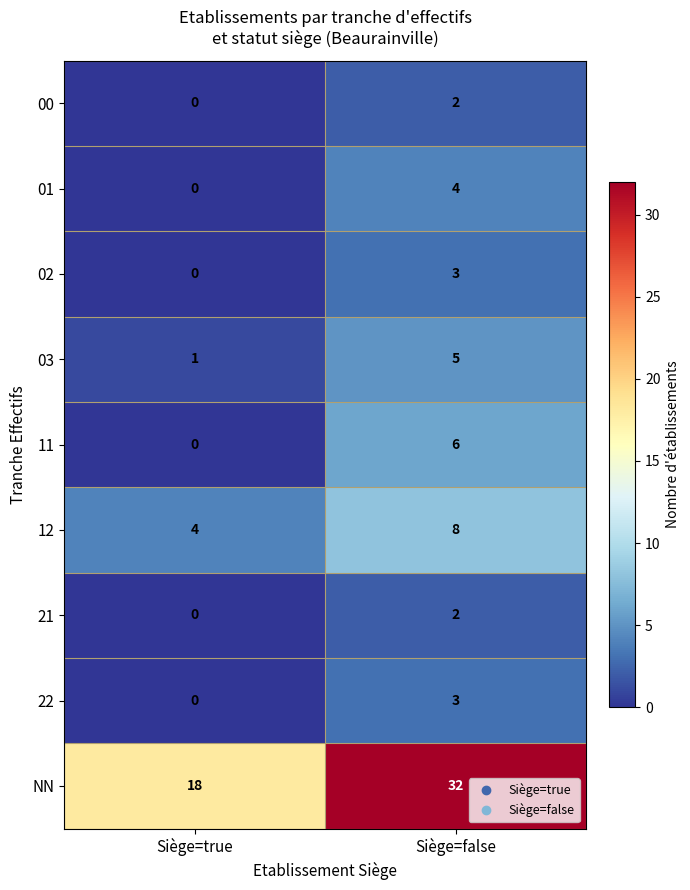

What is the difference between the maximum and minimum values in the 01 series?

4